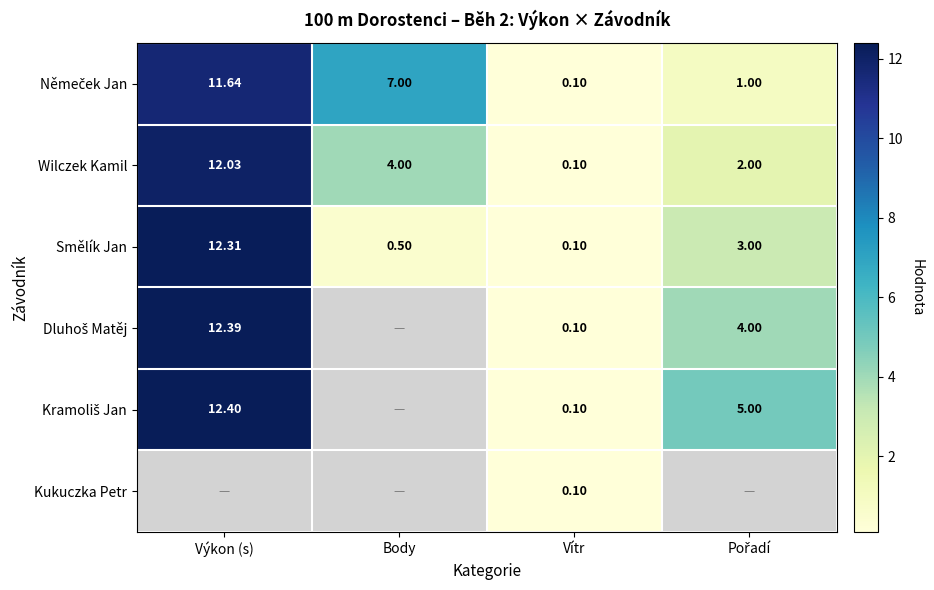

At which label does Smělík Jan first exceed 3?

Výkon (s)